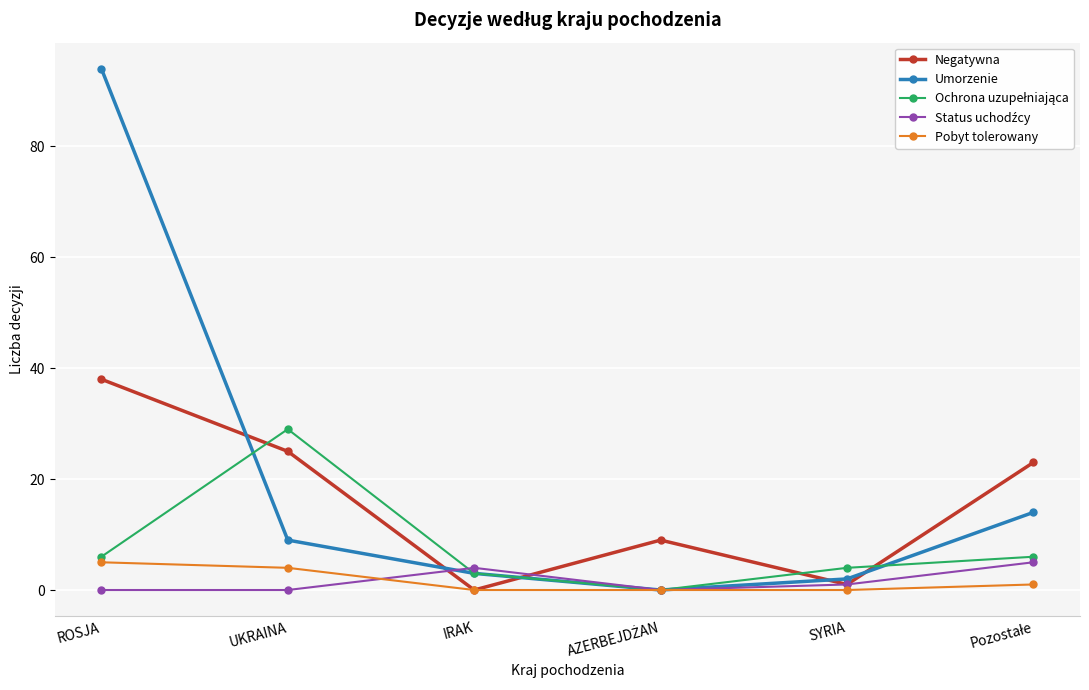

At how many categories does at least one series exceed 0?

6